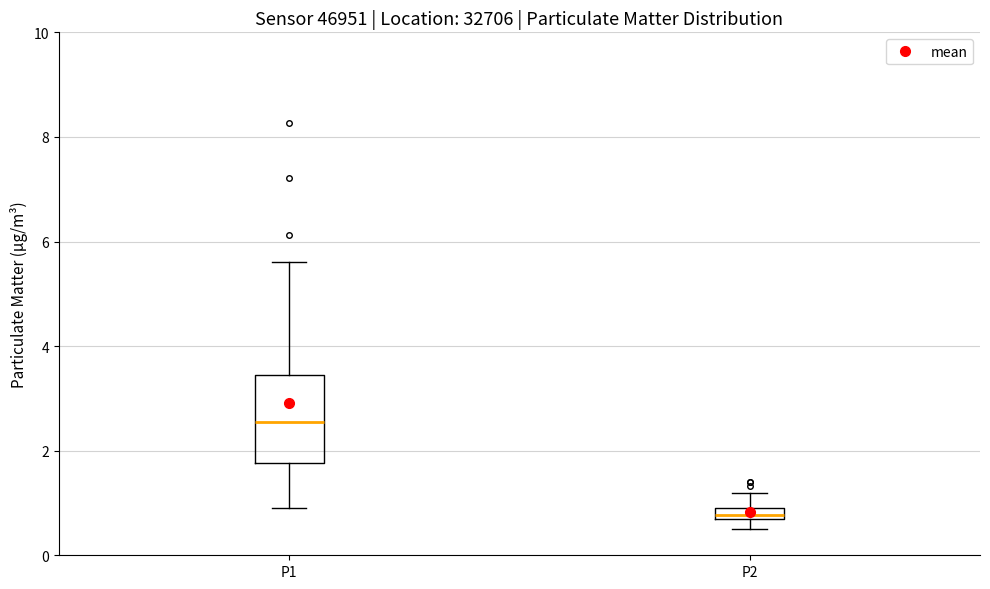

Where is the upper edge of the box for P2 on the y-axis? The values are not printed on the chart, so give them approximately, as read against the axis.

1.0